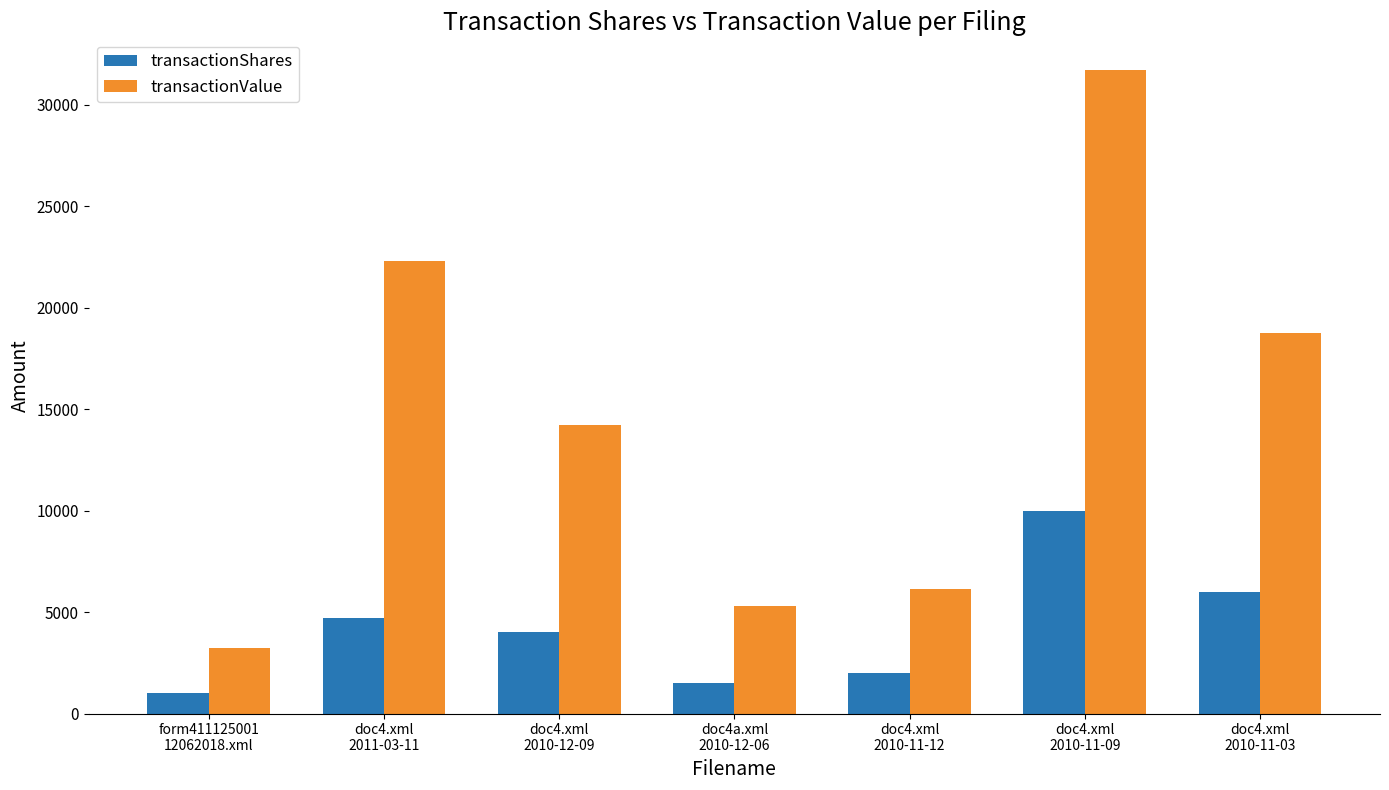

Is it true that transactionValue equals 36455 at doc4.xml
2011-03-11?

False